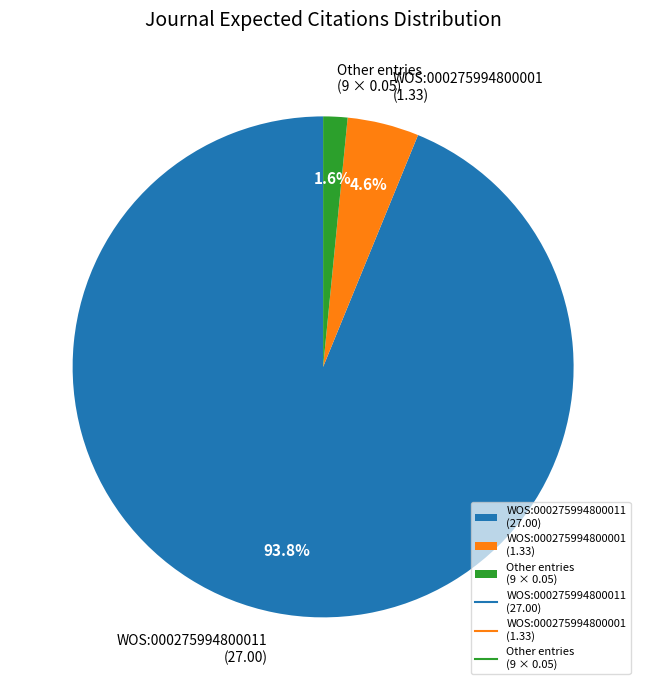

Rank the categories by value from highest to lowest.

WOS:000275994800011 (27.00), WOS:000275994800001 (1.33), Other entries (9 × 0.05)